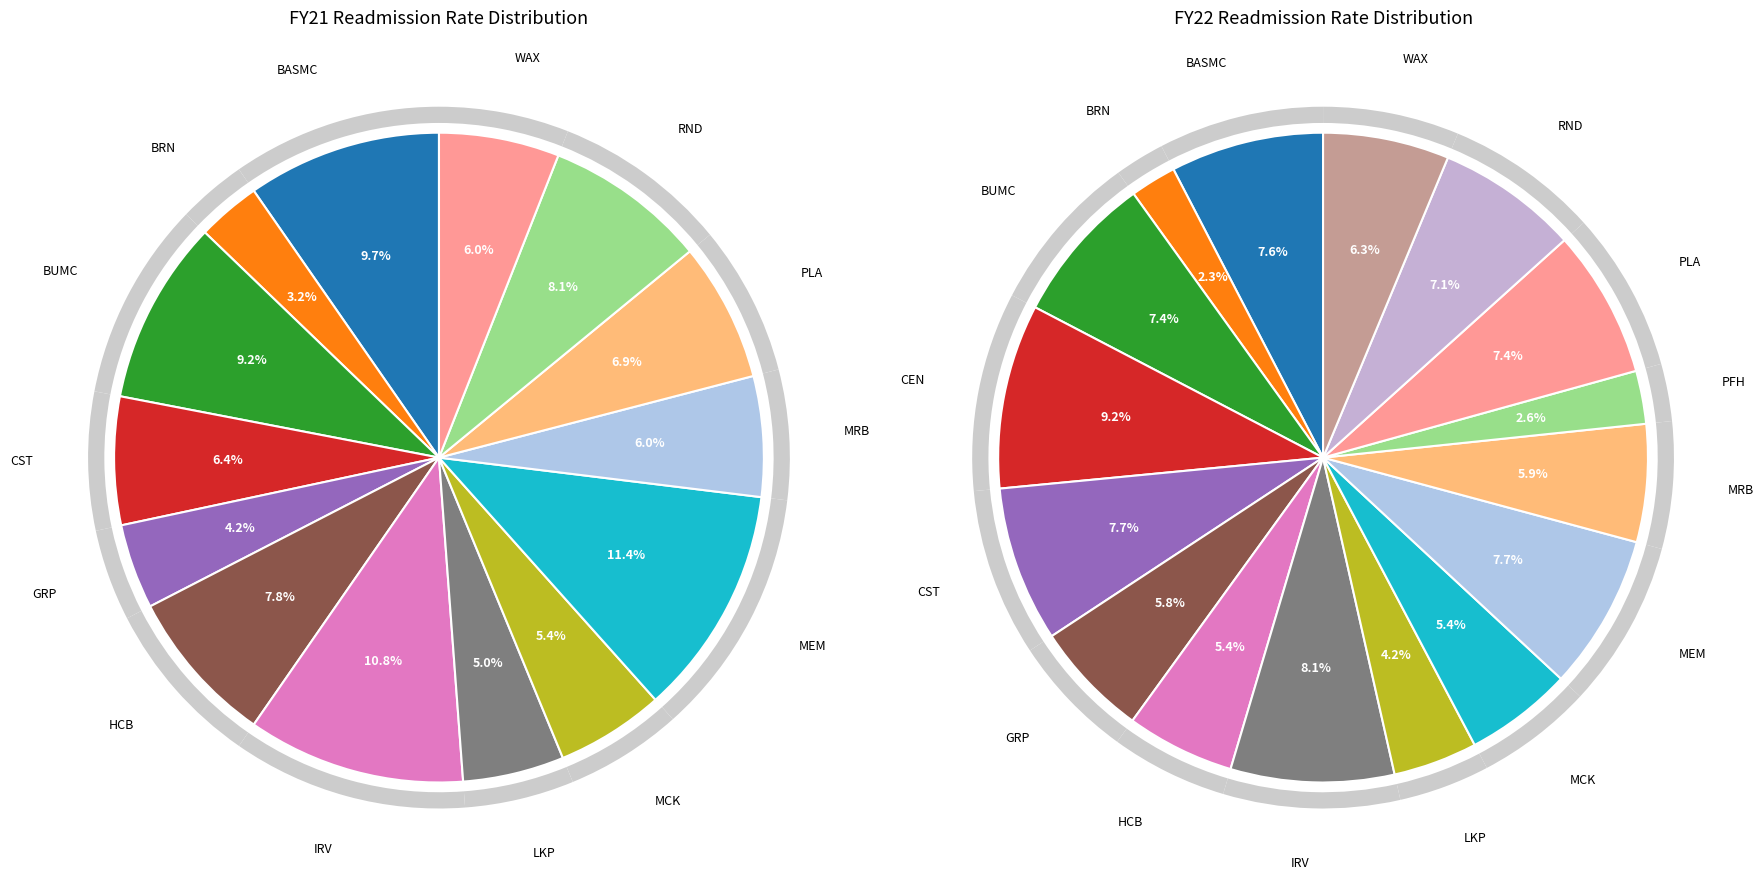

Is it true that 11 is 13% of the pie?

False